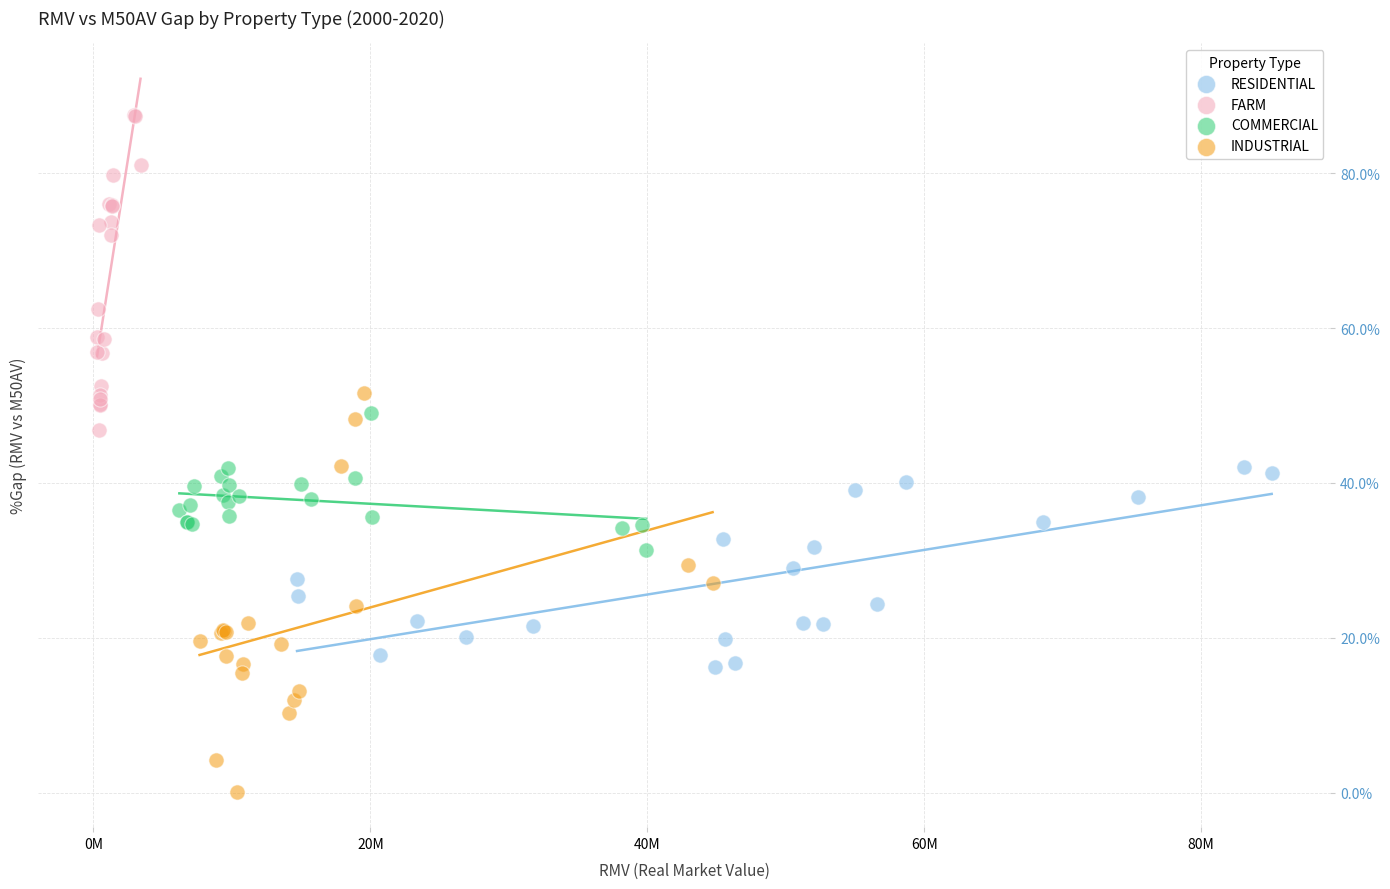

Which series has the widest spread of Y values?

INDUSTRIAL